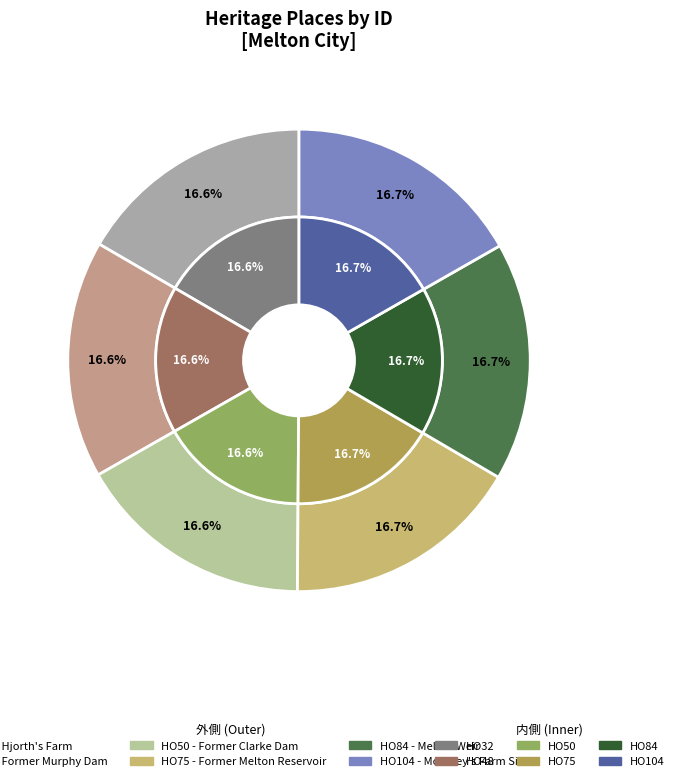

Rank the categories by value from highest to lowest.

HO104 - Moloney's Farm Site, HO84 - Melton Weir, HO75 - Former Melton Reservoir, HO50 - Former Clarke Dam, HO48 - Former Murphy Dam, HO32 - Hjorth's Farm